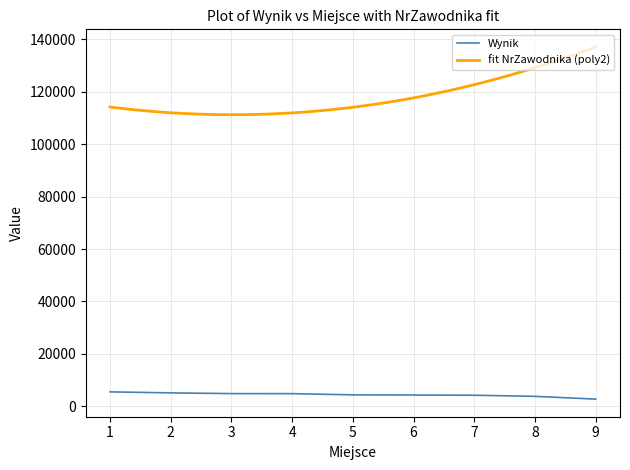

True or false: the data shows 1548 at 1.

False